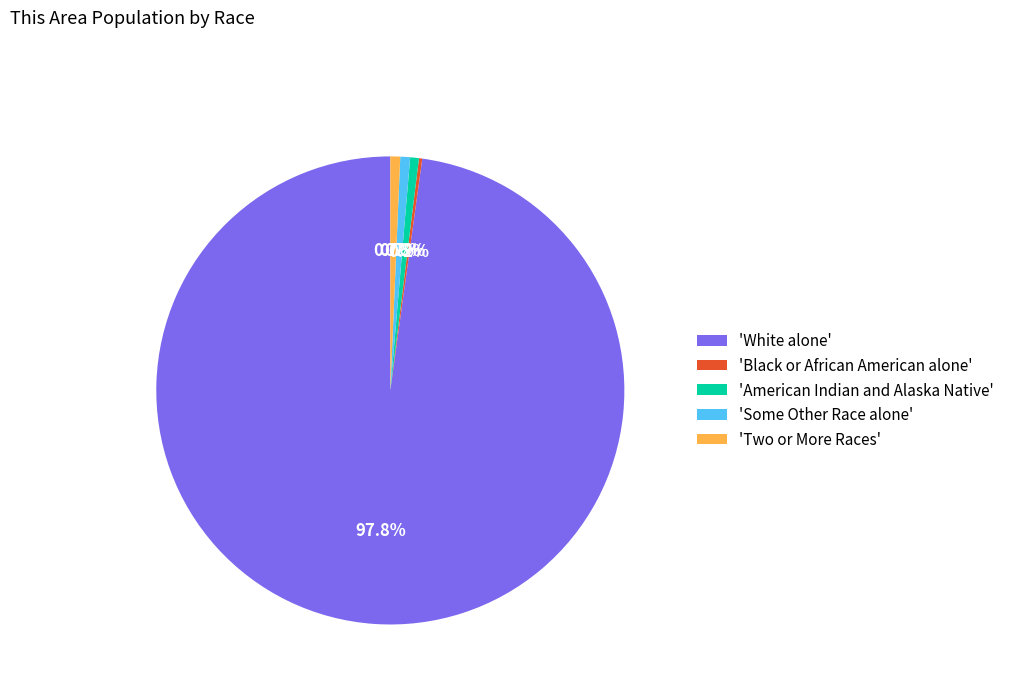

What is the largest slice in the pie chart?

'White alone'